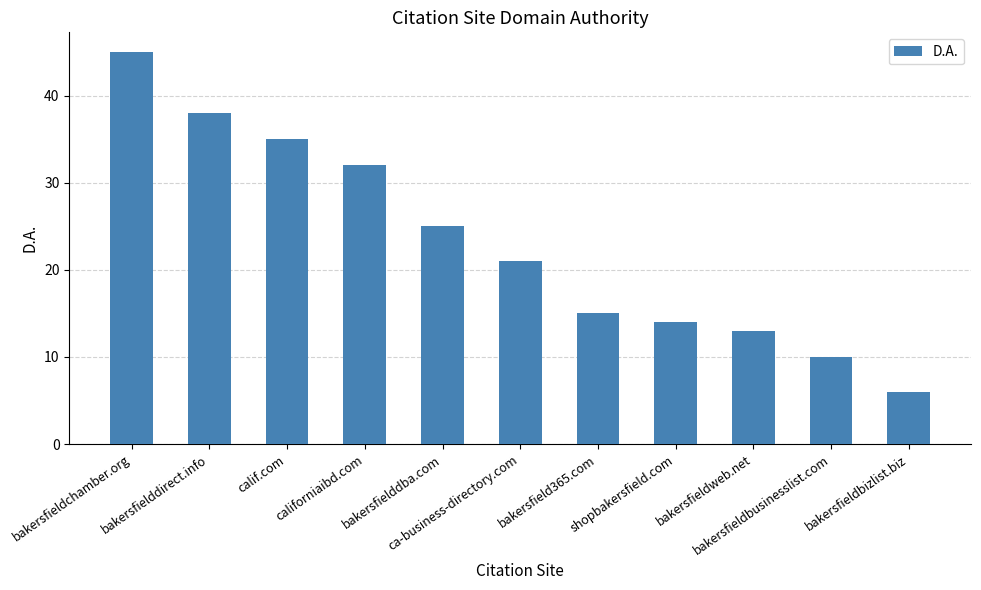

What position from the left is calif.com?

3